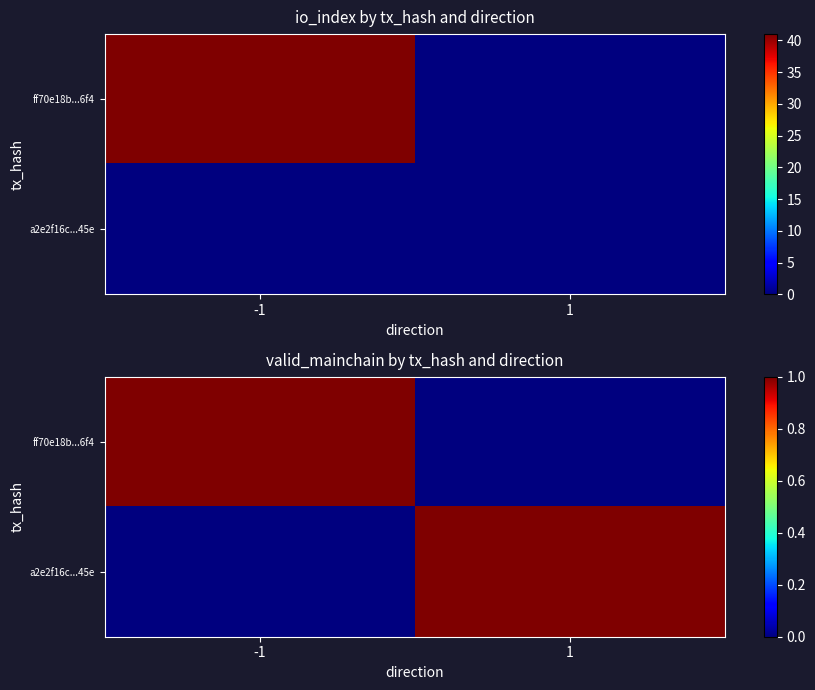

Rank the series at -1 from highest to lowest value.

ff70e18b...6f4, a2e2f16c...45e